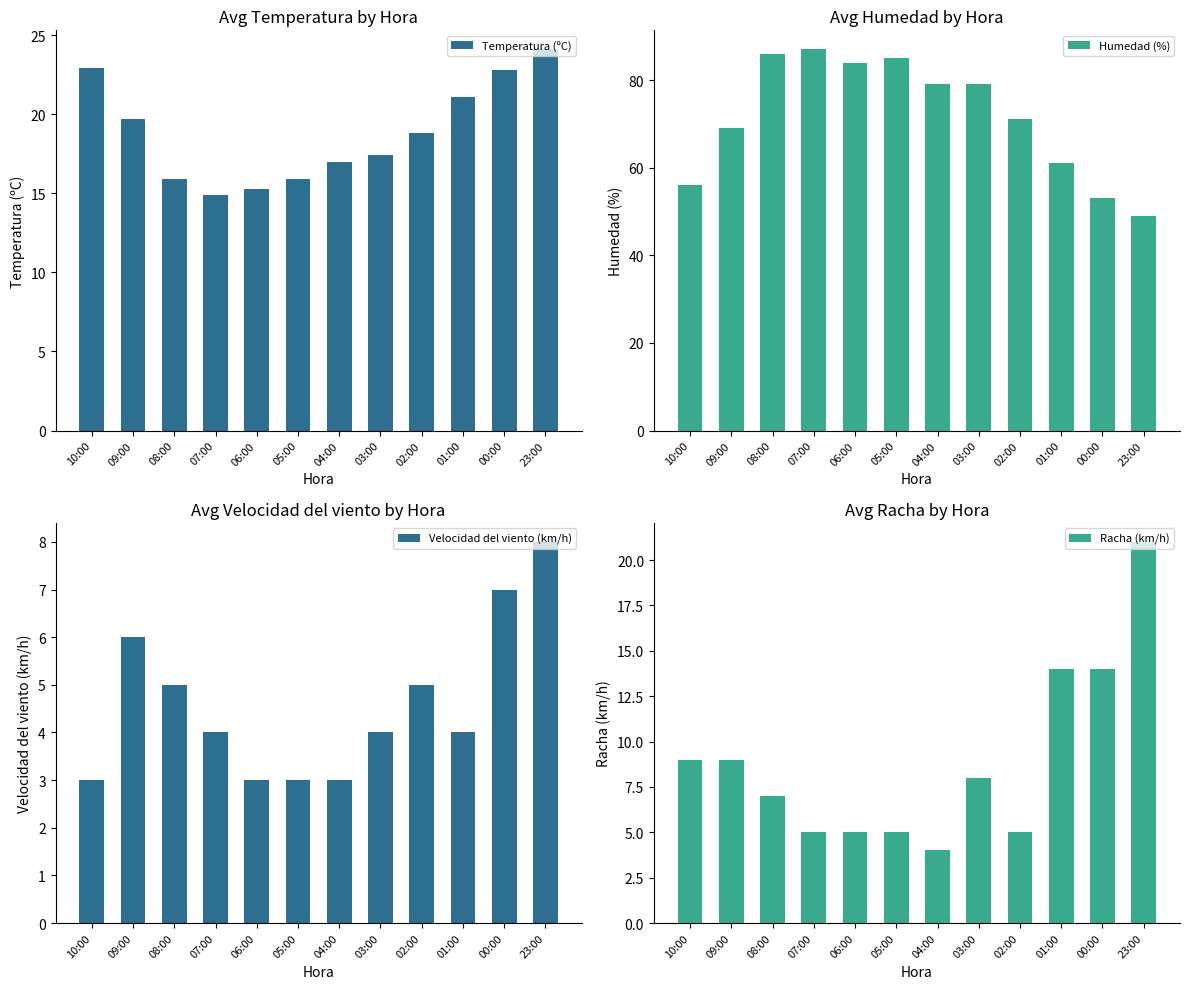

The Velocidad del viento (km/h) series shows 3.0 at 04:00. True or false?

True